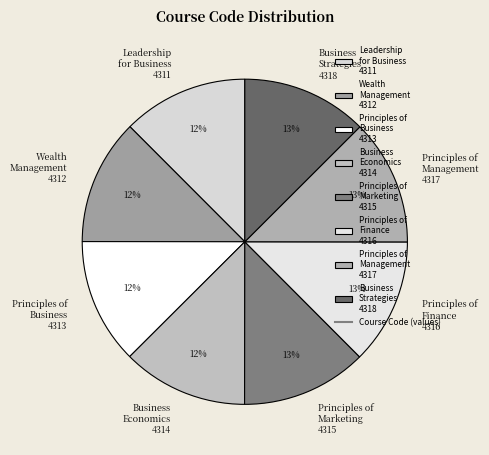

What is the ratio of the value at Business Strategies 4318 to the value at Principles of Management 4317?

1.0